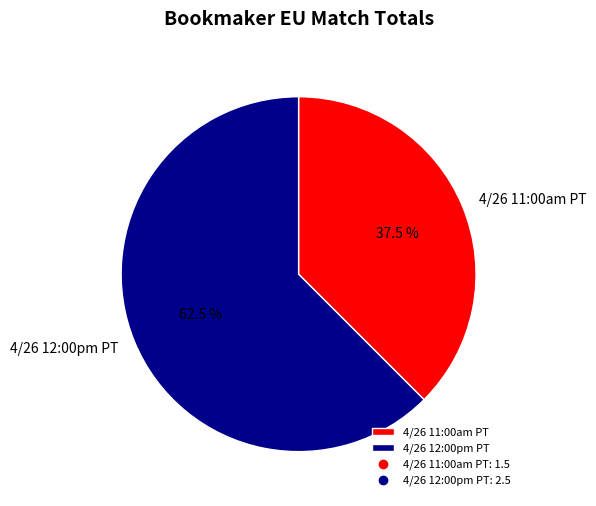

Which category has the smallest portion of the pie?

4/26 11:00am PT